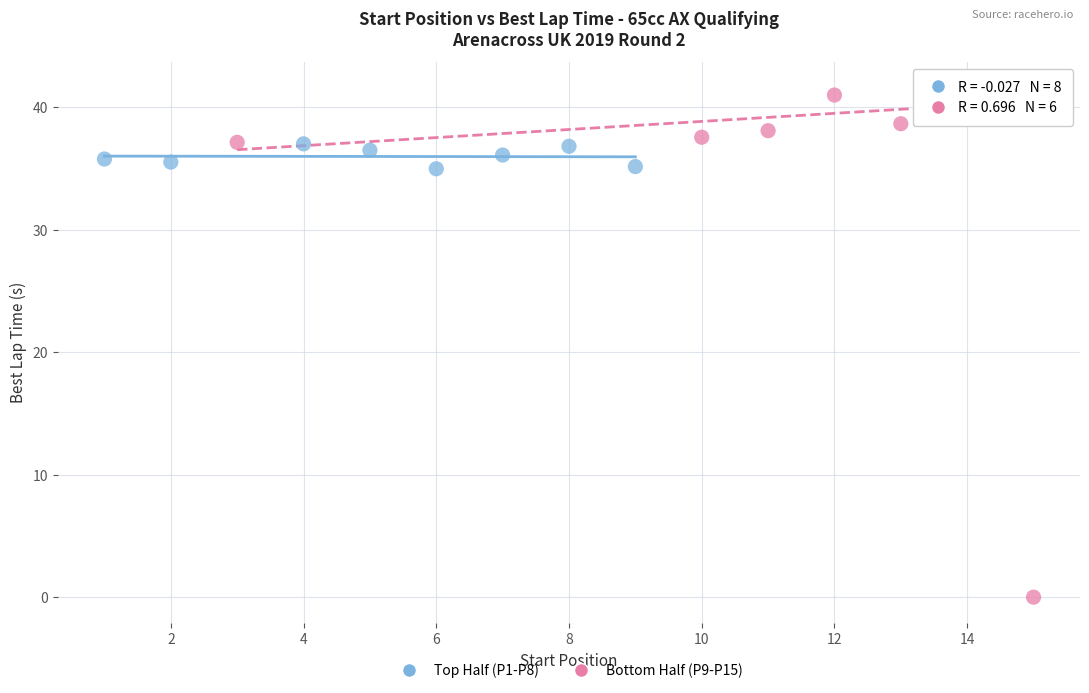

Which series reaches the minimum Y coordinate?

Bottom Half (P9-P15)